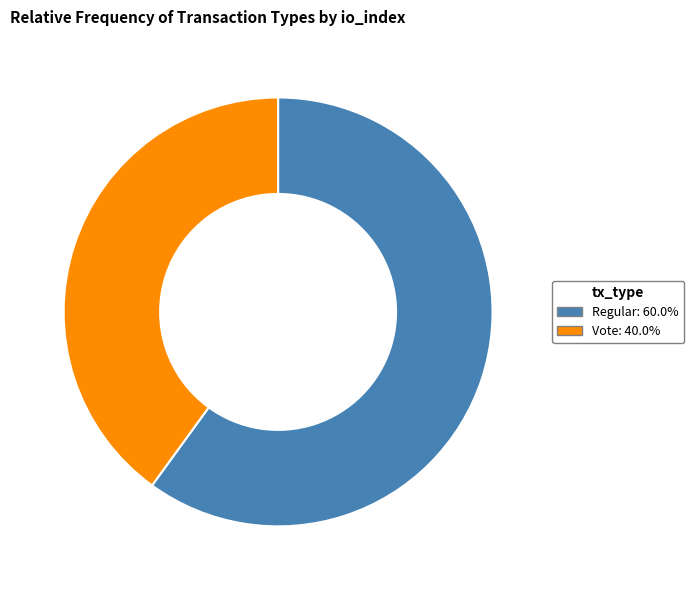

Which category has the biggest portion of the pie?

Regular